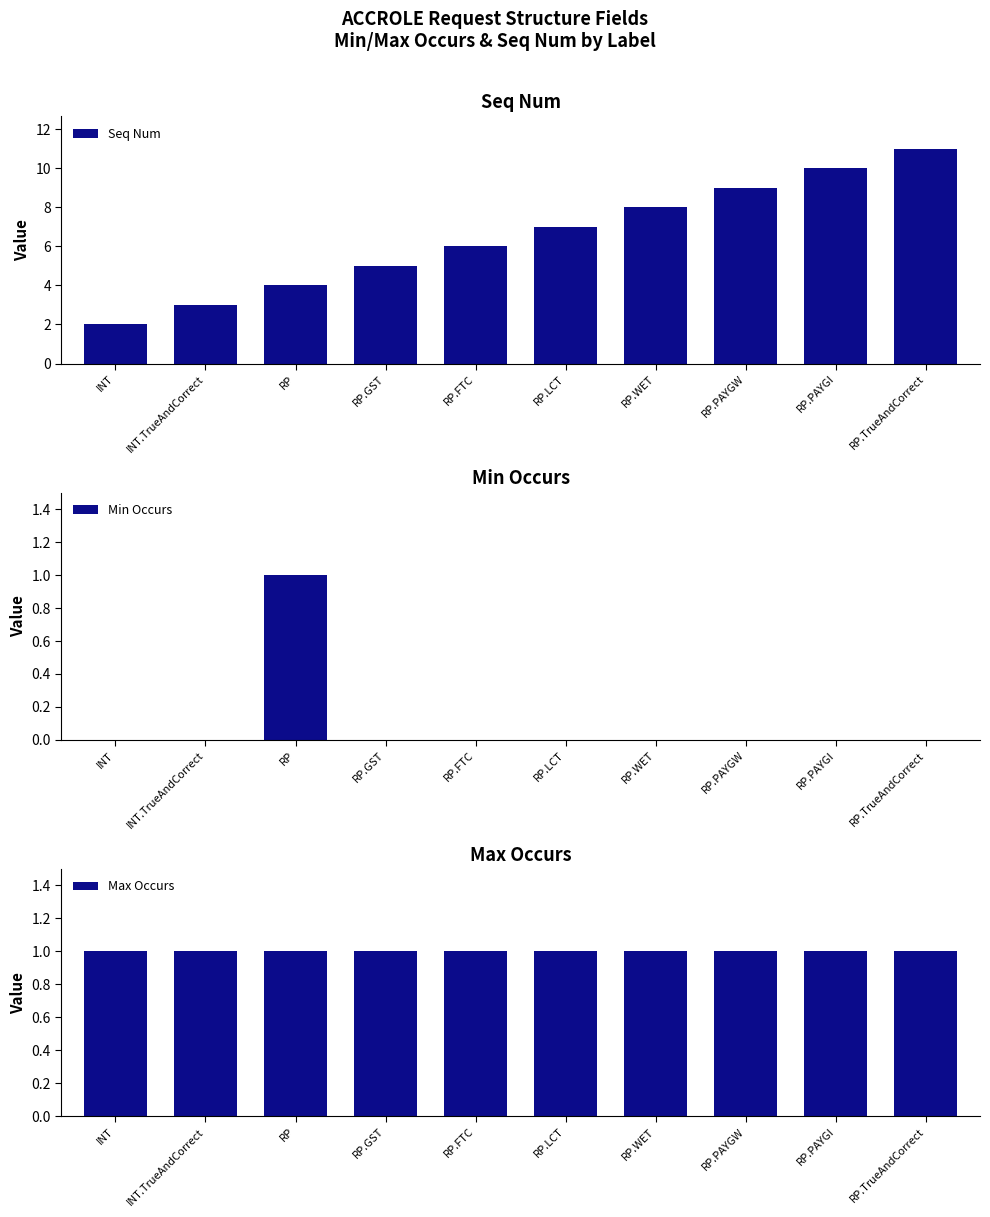

What is the sum of all Seq Num values?

65